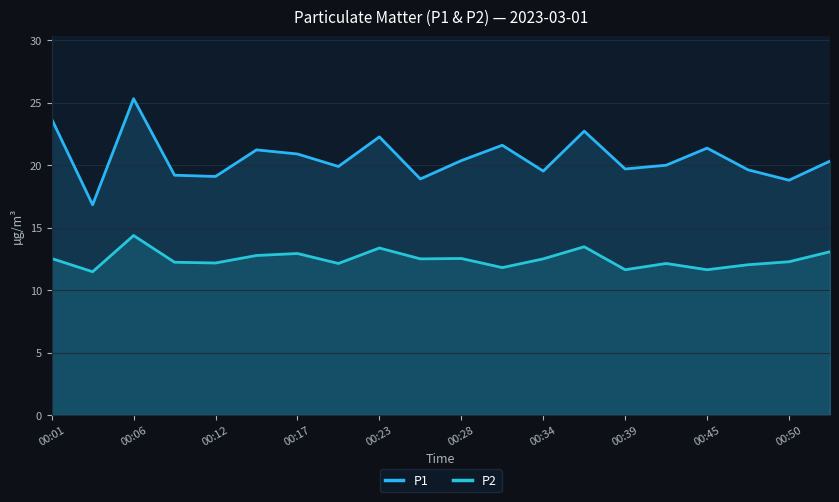

Rank the series by their maximum value, from lowest to highest.

P2, P1